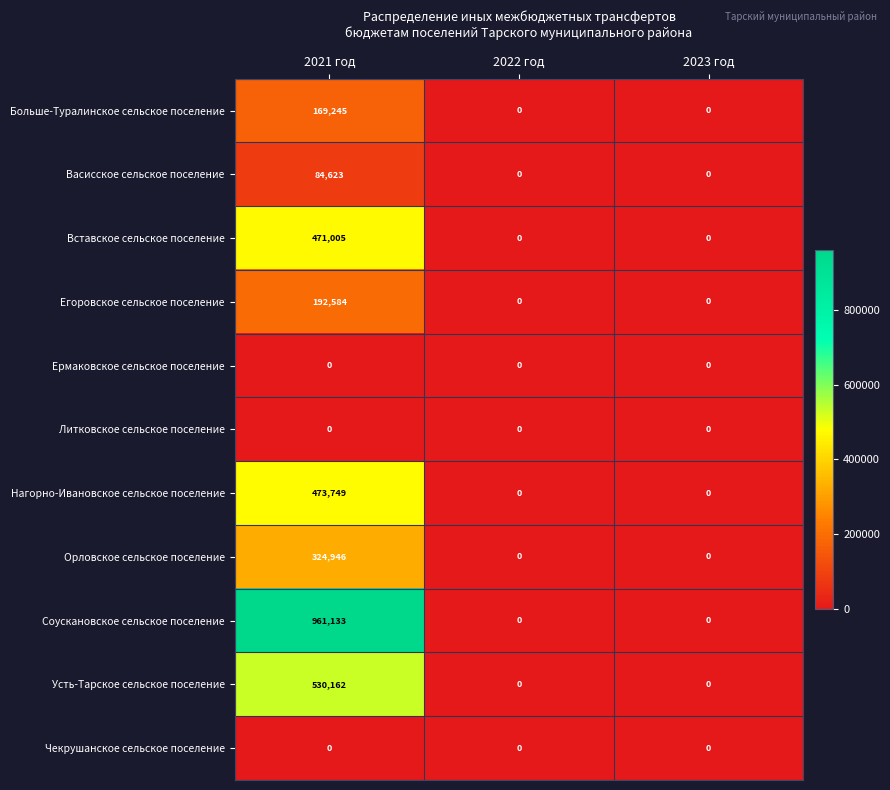

Between 2021 год and 2022 год, which series saw the biggest shift?

Соускановское сельское поселение